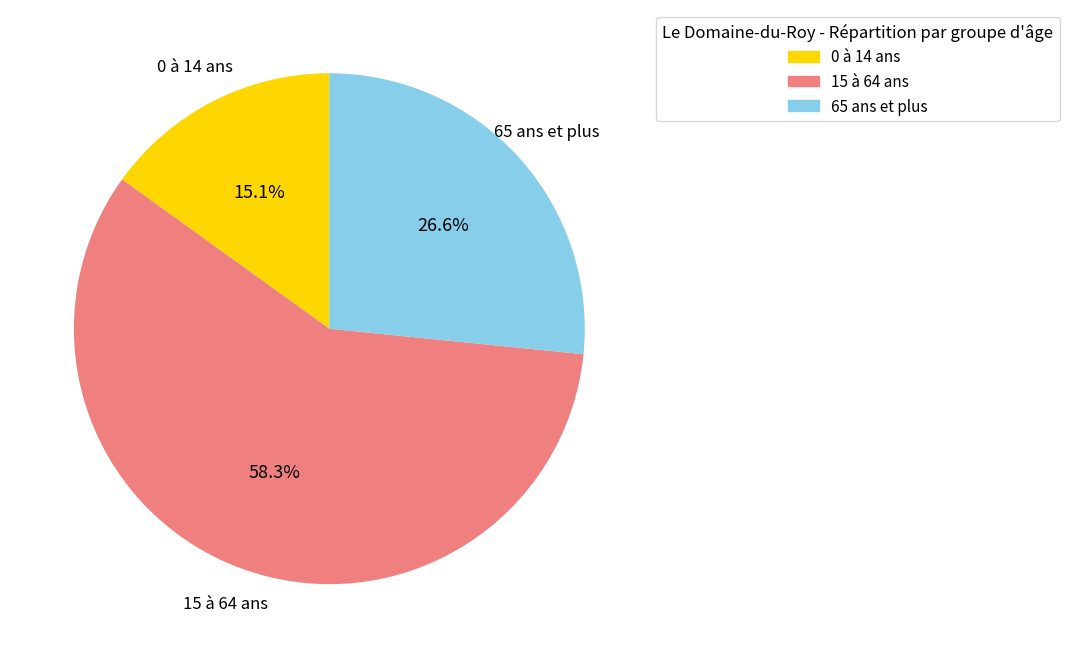

Is it true that 0 à 14 ans is 10% of the pie?

False